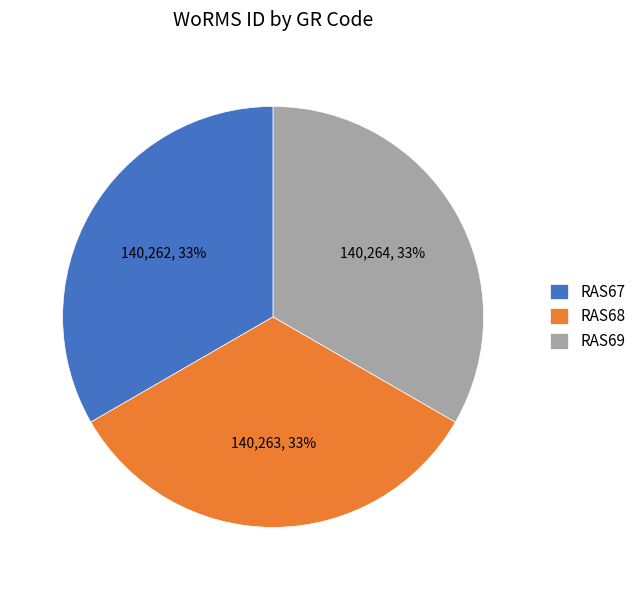

Does RAS67 represent more than half of the total?

No